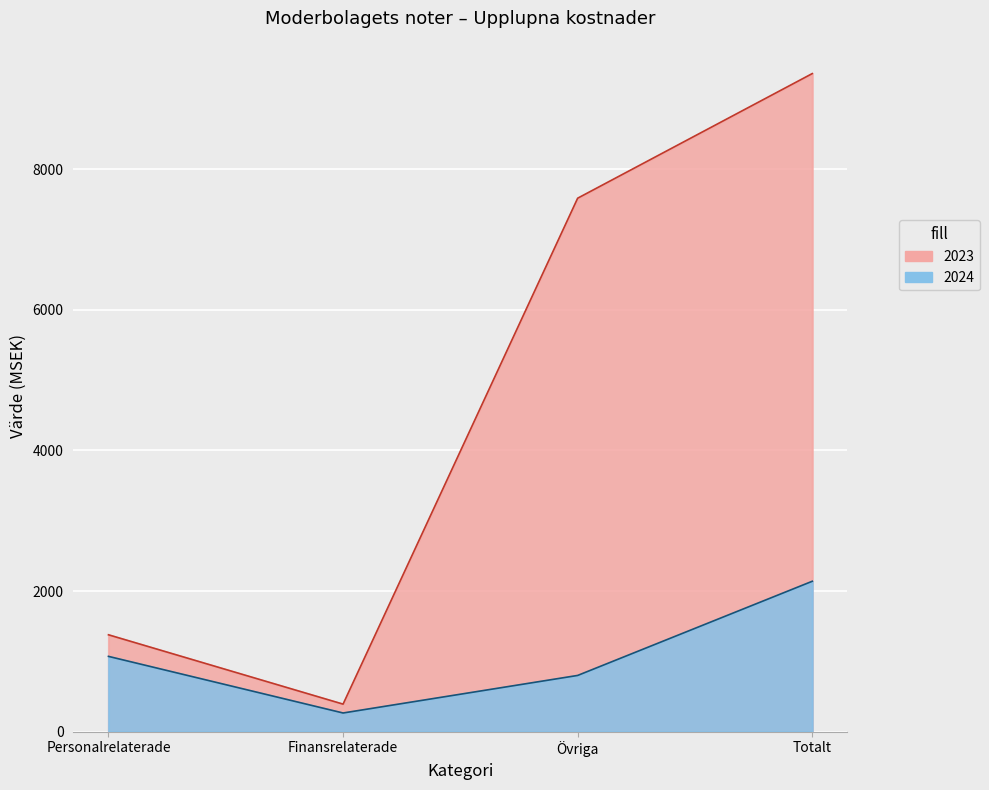

List the series in order of their overall mean, highest first.

2023, 2024